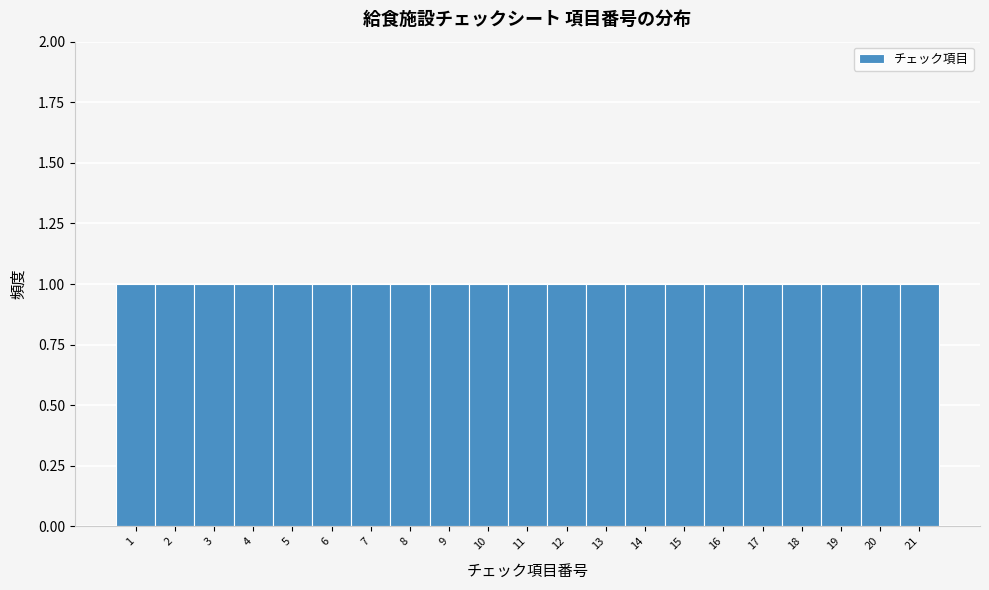

How tall is the bar that spans 8.5 to 9.5 on the x-axis? The values are not printed on the chart, so give them approximately, as read against the axis.

1